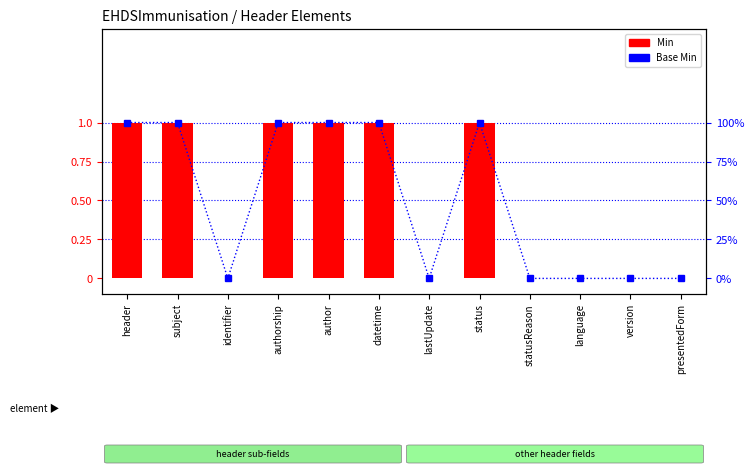

Reading right to left, list all the values displayed in this chart.

Min: 0	0	0	0	1	0	1	1	1	0	1	1
Base Min: 0	0	0	0	1	0	1	1	1	0	1	1